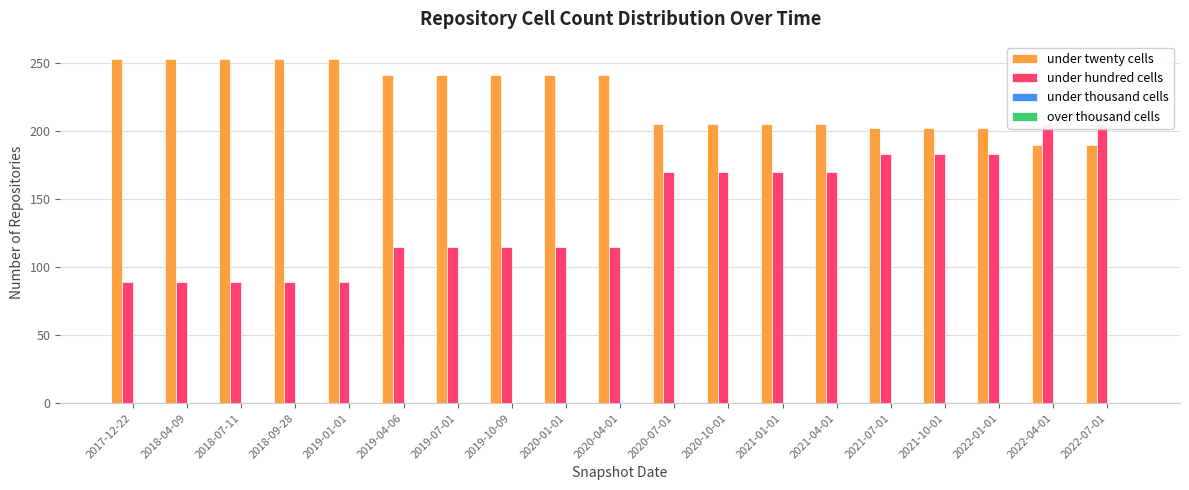

What is the value of the under hundred cells bar at the 2nd from the left?

89